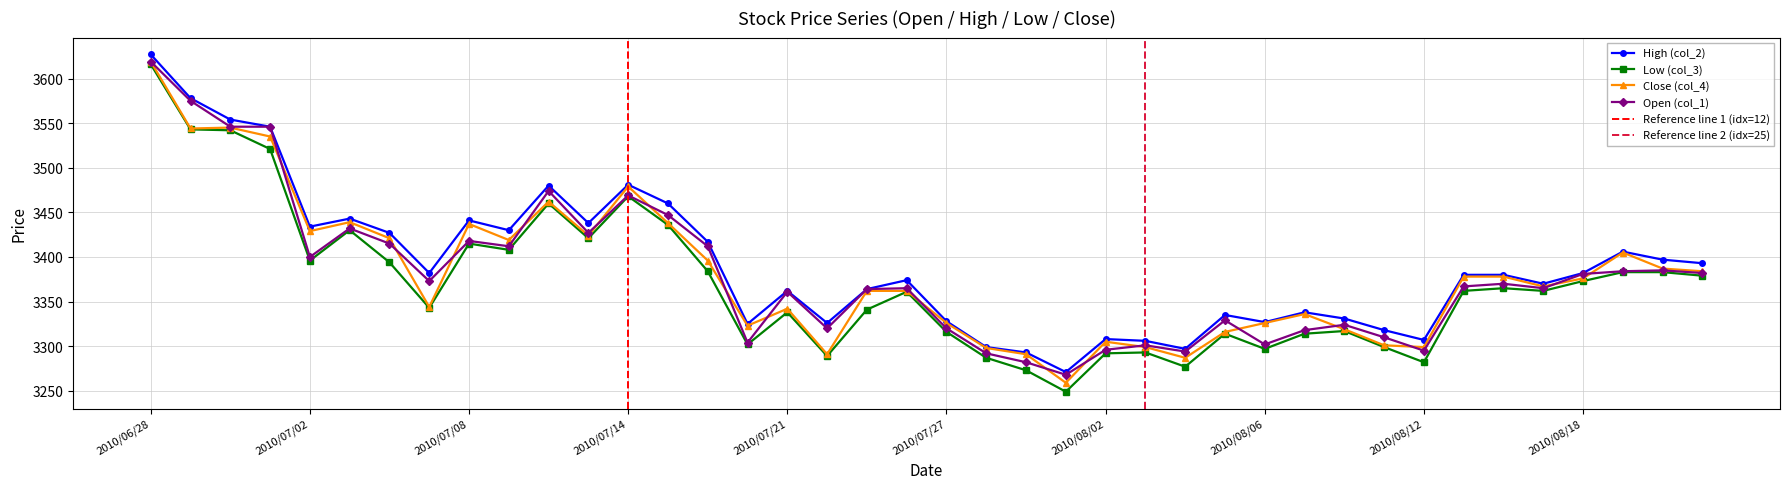

What is the total value across all series at 2010/07/28?

13176